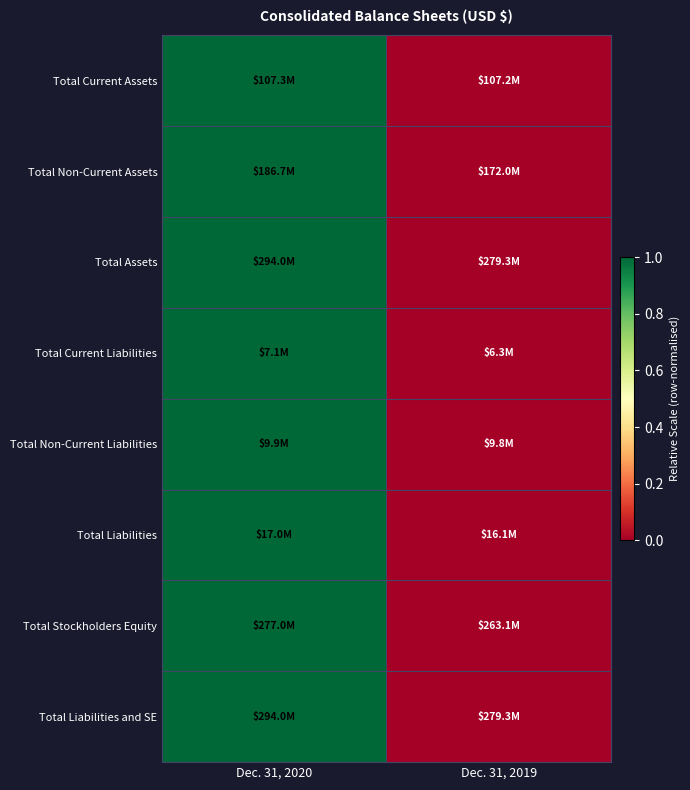

Which category has the highest value across all series?

Dec. 31, 2020